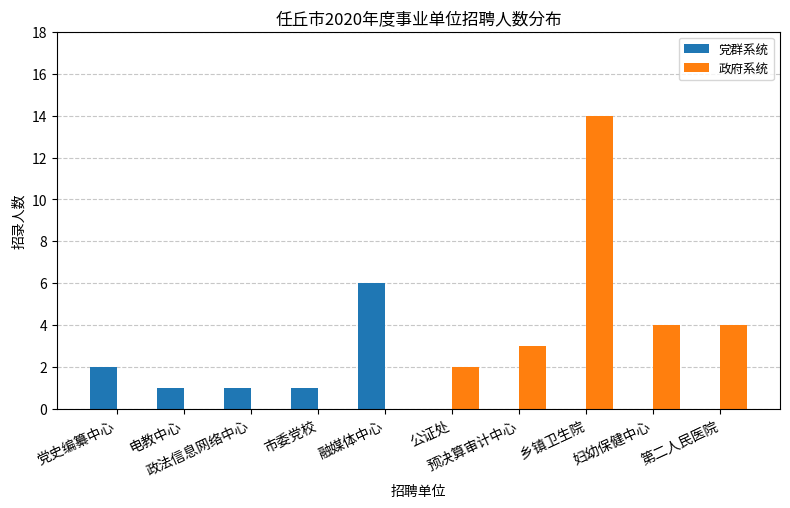

Is it true that 党群系统 equals 1 at 市委党校?

True